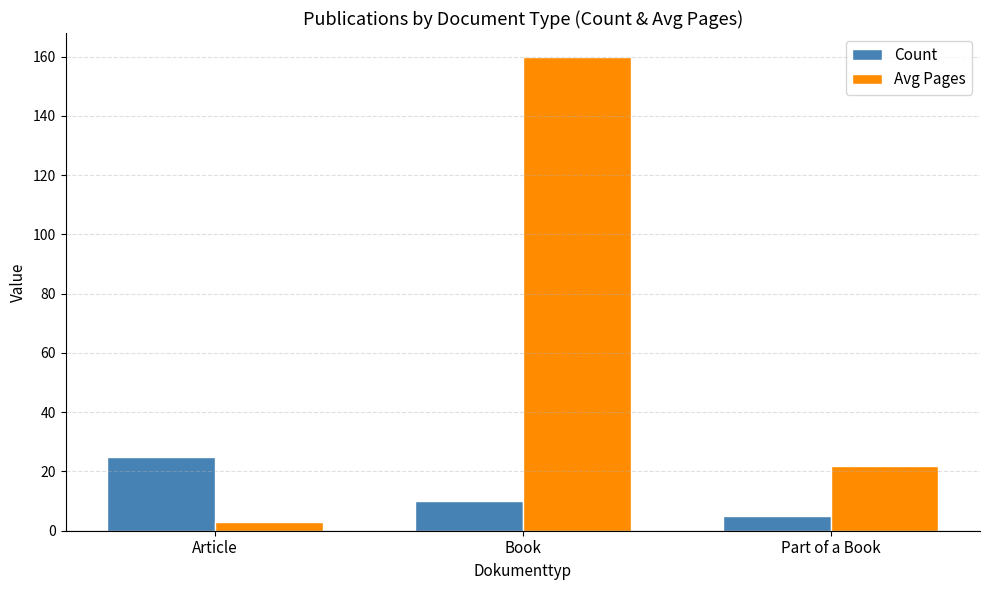

Which series has the largest total across all categories?

Avg Pages